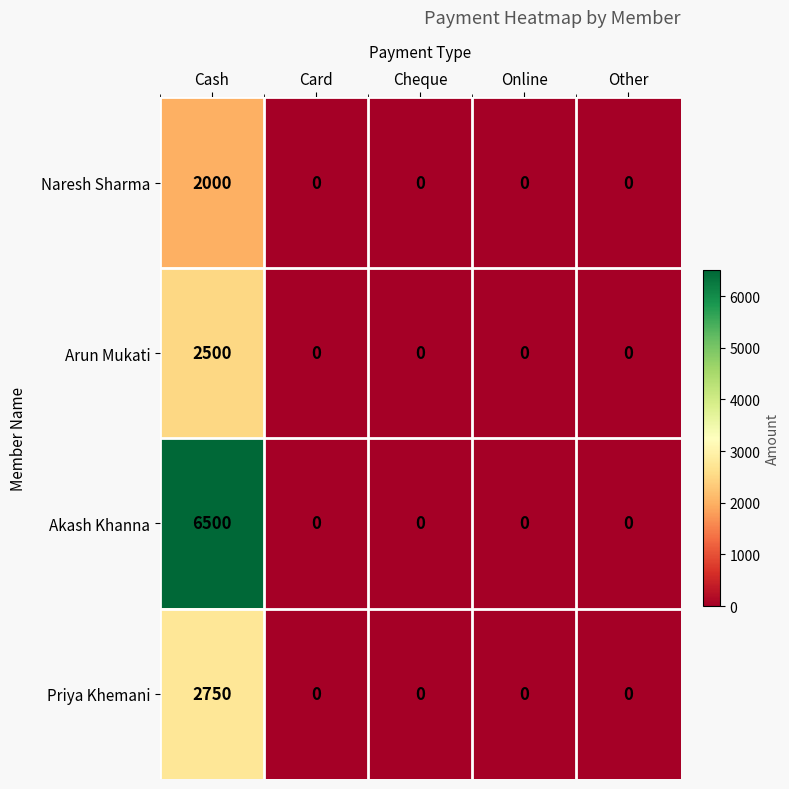

How many values in the Priya Khemani series exceed 0?

1